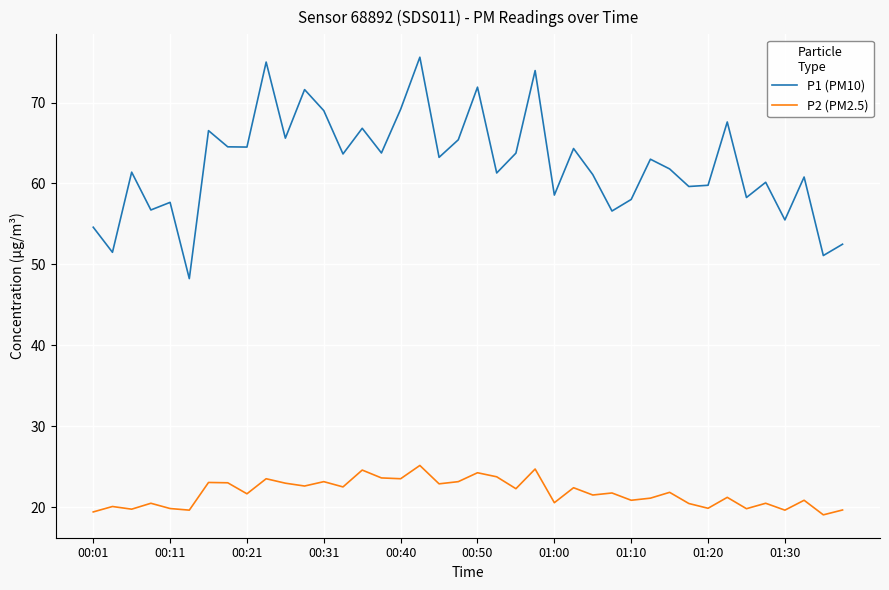

Which series has the widest spread of values?

P1 (PM10)